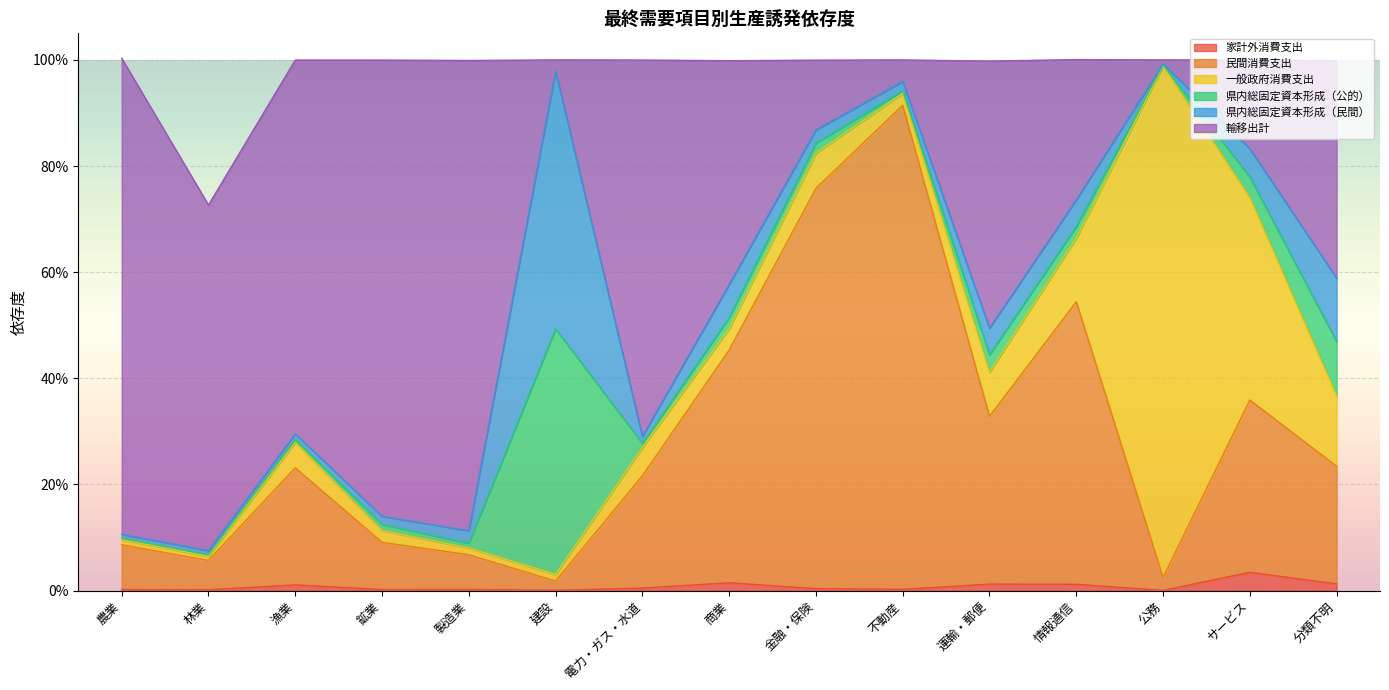

Between 情報通信 and 分類不明, which series saw the biggest shift?

民間消費支出